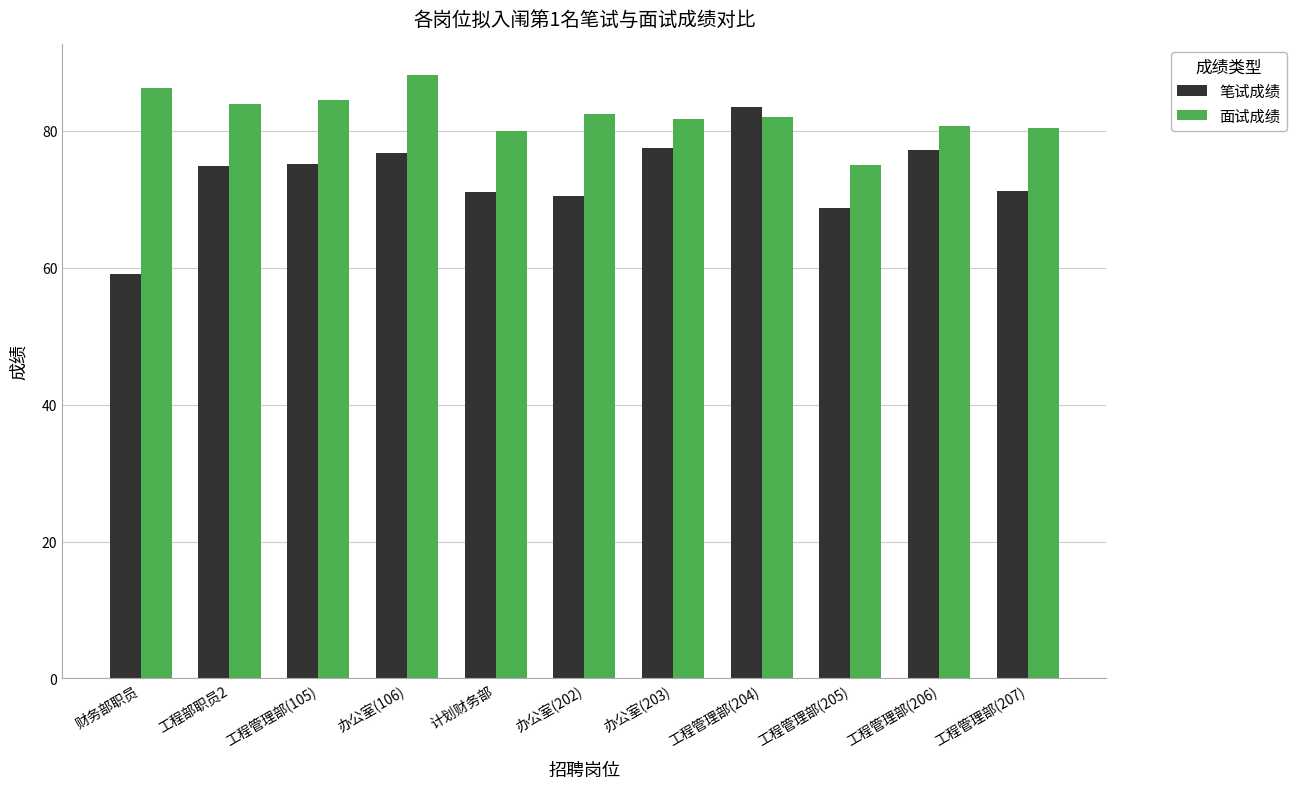

What is the label of the 7th bar from the left?

办公室(203)